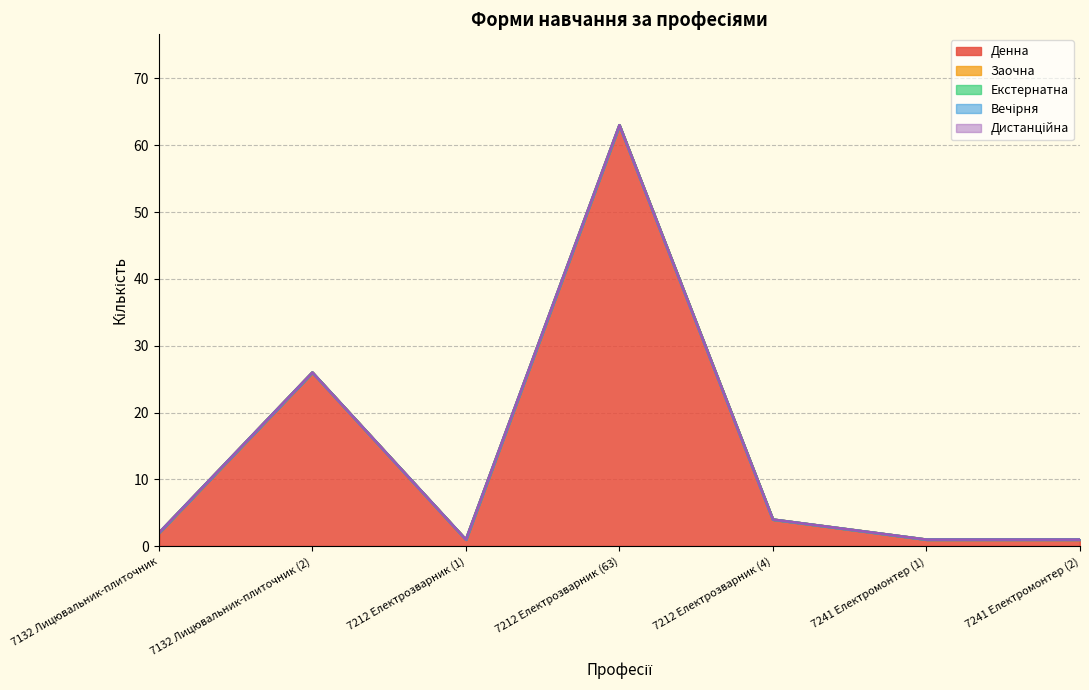

Reading right to left, what are all the values shown in this chart?

Денна: 7241 Електромонтер (2)=1	7241 Електромонтер (1)=1	7212 Електрозварник (4)=4	7212 Електрозварник (63)=63	7212 Електрозварник (1)=1	7132 Лицювальник-плиточник (2)=26	7132 Лицювальник-плиточник=2
Заочна: 7241 Електромонтер (2)=0	7241 Електромонтер (1)=0	7212 Електрозварник (4)=0	7212 Електрозварник (63)=0	7212 Електрозварник (1)=0	7132 Лицювальник-плиточник (2)=0	7132 Лицювальник-плиточник=0
Екстернатна: 7241 Електромонтер (2)=0	7241 Електромонтер (1)=0	7212 Електрозварник (4)=0	7212 Електрозварник (63)=0	7212 Електрозварник (1)=0	7132 Лицювальник-плиточник (2)=0	7132 Лицювальник-плиточник=0
Вечірня: 7241 Електромонтер (2)=0	7241 Електромонтер (1)=0	7212 Електрозварник (4)=0	7212 Електрозварник (63)=0	7212 Електрозварник (1)=0	7132 Лицювальник-плиточник (2)=0	7132 Лицювальник-плиточник=0
Дистанційна: 7241 Електромонтер (2)=0	7241 Електромонтер (1)=0	7212 Електрозварник (4)=0	7212 Електрозварник (63)=0	7212 Електрозварник (1)=0	7132 Лицювальник-плиточник (2)=0	7132 Лицювальник-плиточник=0